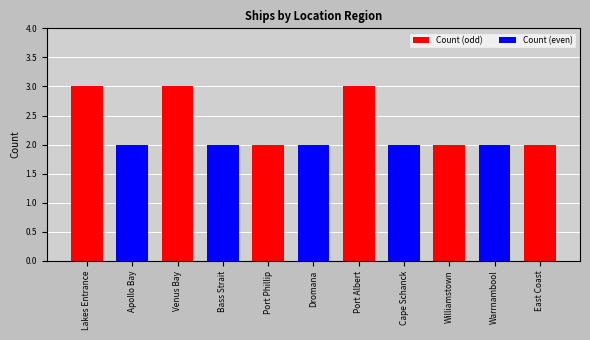

Approximately how many times larger is the value at Apollo Bay compared to Dromana?

1.0